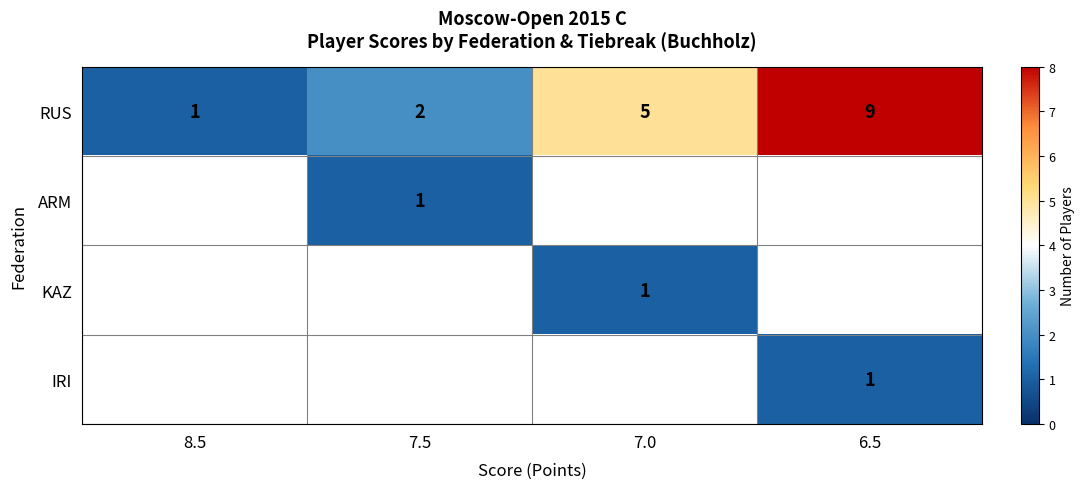

Is it true that RUS equals 2 at 7.5?

True